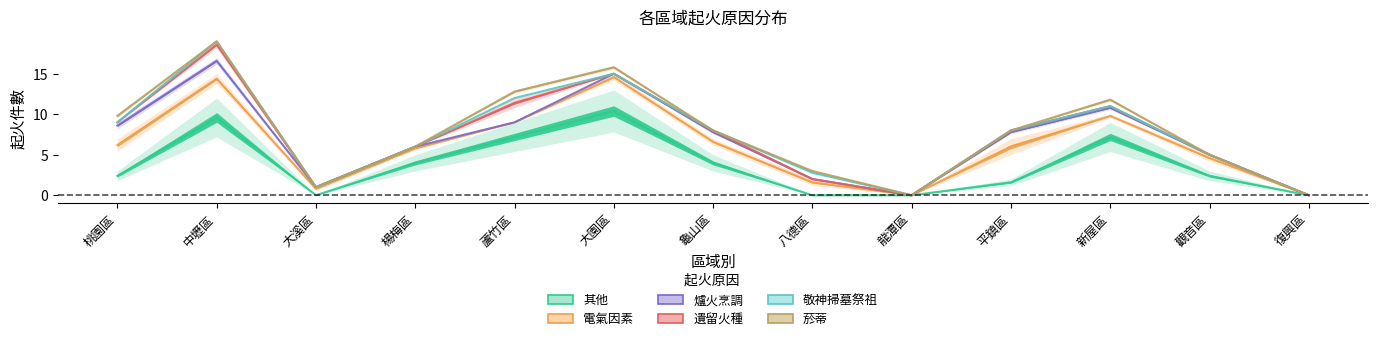

What are all the series names shown in the legend?

其他, 電氣因素, 爐火烹調, 遺留火種, 敬神掃墓祭祖, 菸蒂